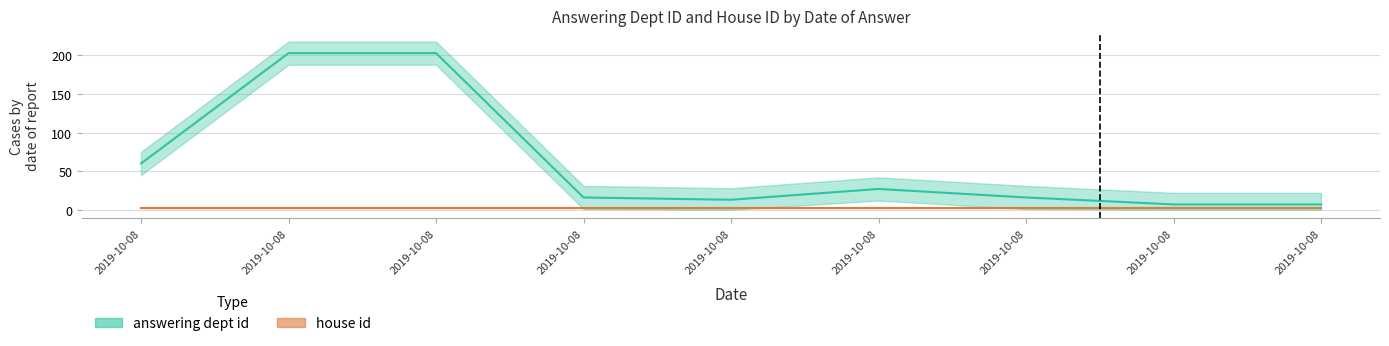

Reading left to right, list all the values displayed in this chart.

60	203	203	16	13	27	16	7	7